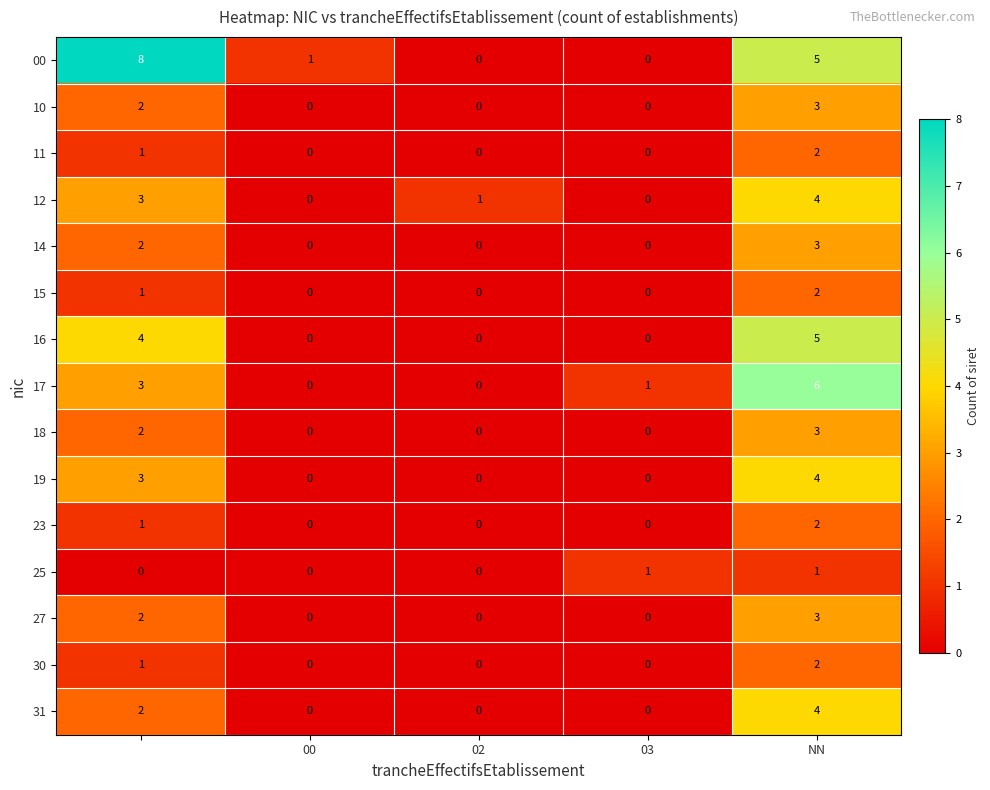

How many series are shown in this chart?

15